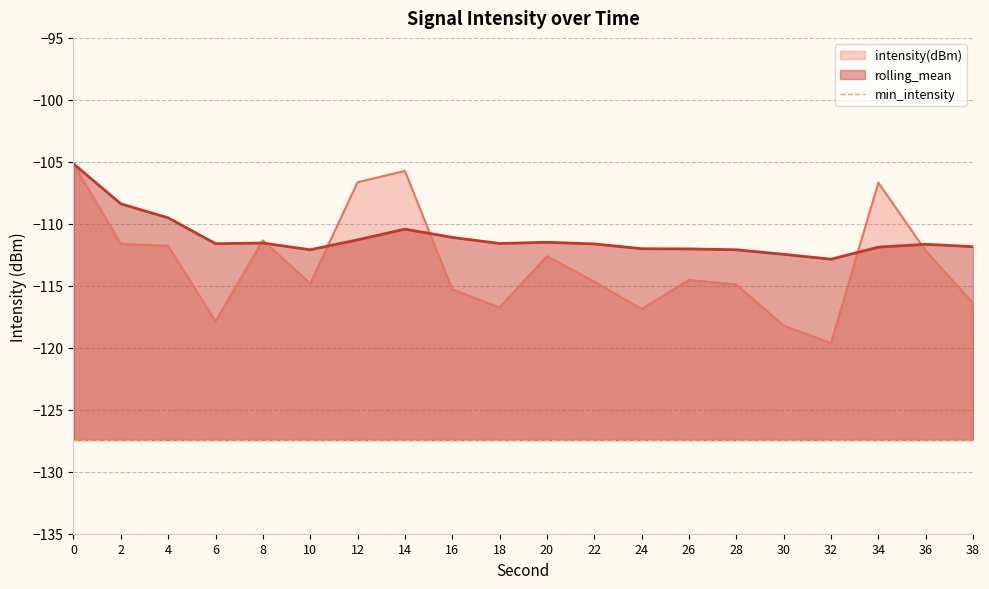

What is the lowest value of the rolling_mean series?

-112.9